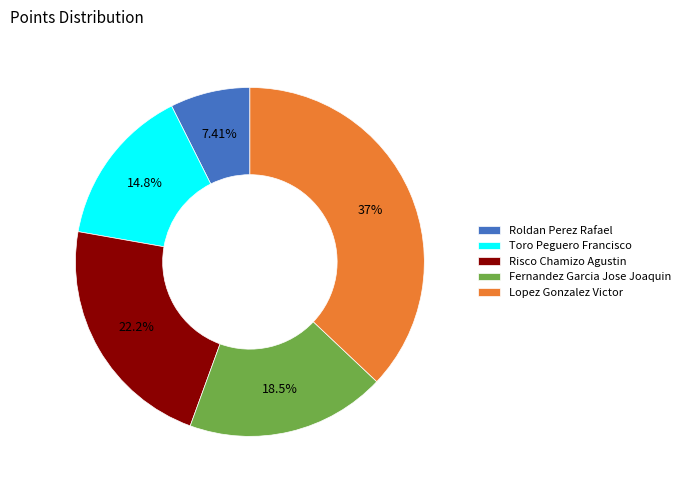

What is the ratio of the value at Toro Peguero Francisco to the value at Lopez Gonzalez Victor?

0.4